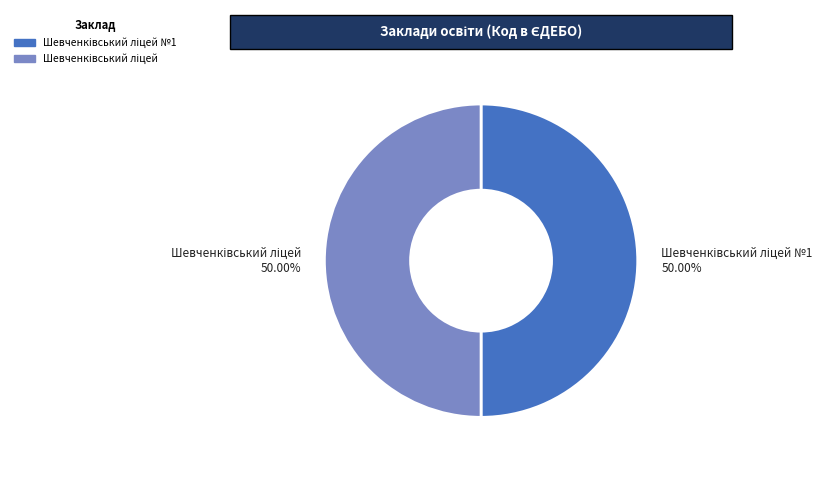

Count the number of slices in the pie.

2